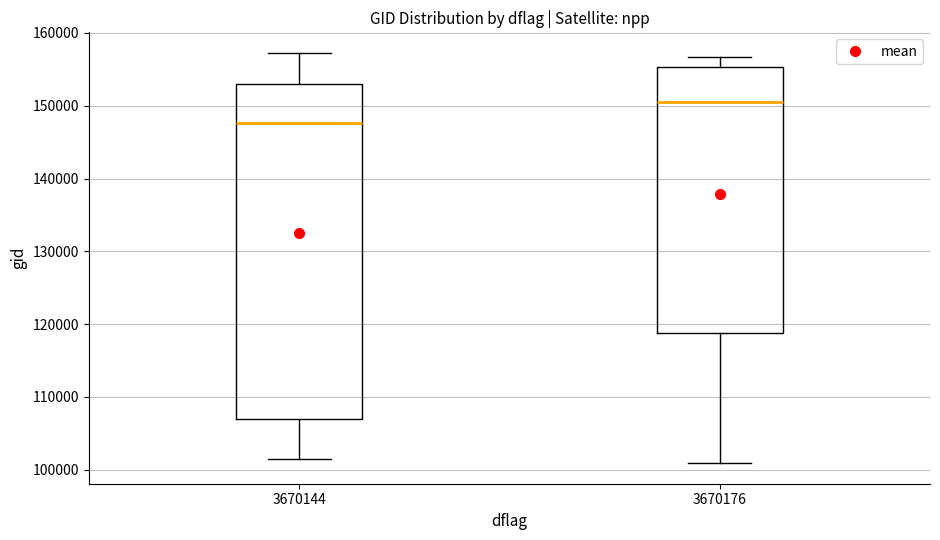

Where does the median line of the box at x = 3670144 sit on the y-axis? The values are not printed on the chart, so give them approximately, as read against the axis.

148000